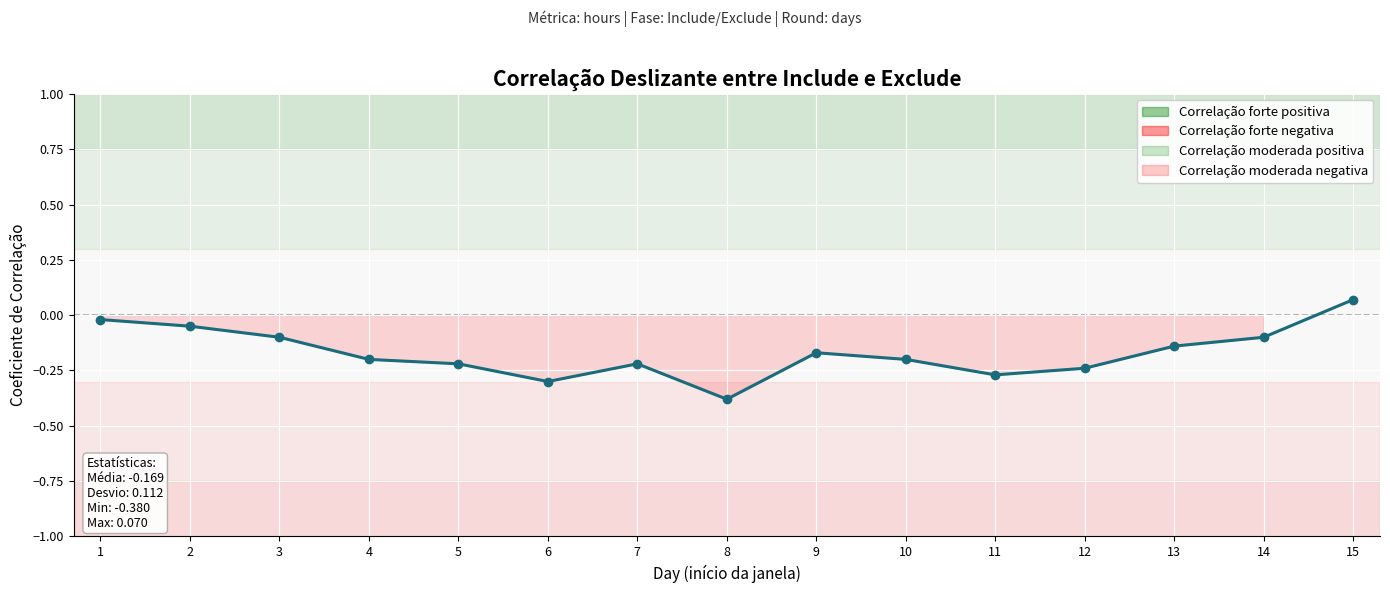

Which has a higher value, 9 or 8?

9